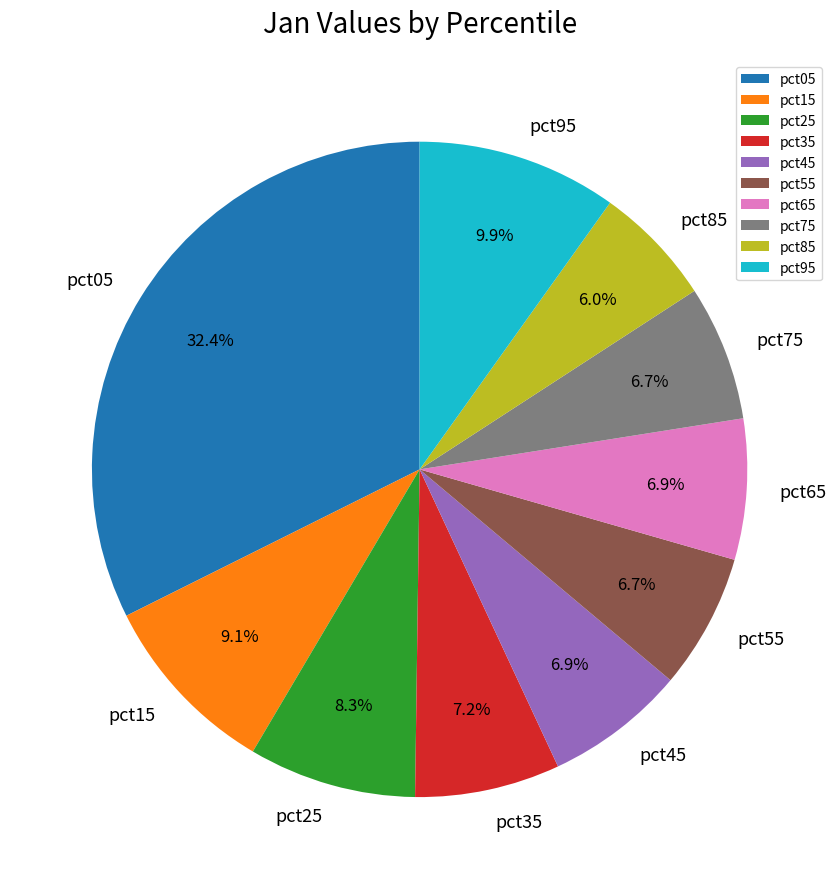

Is the sum of pct75 and pct45 greater than half?

No